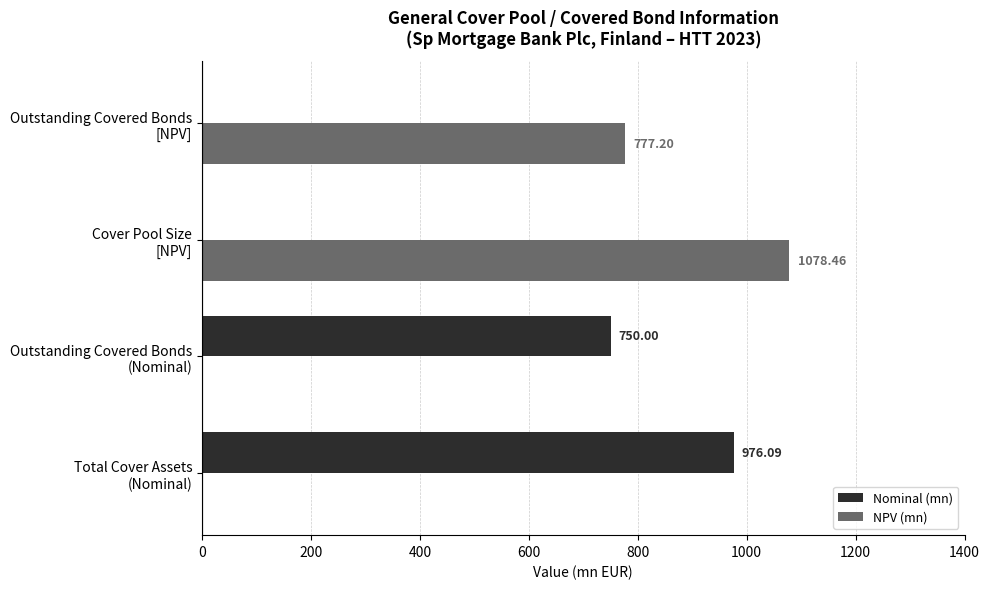

Which series has the largest total across all categories?

NPV (mn)